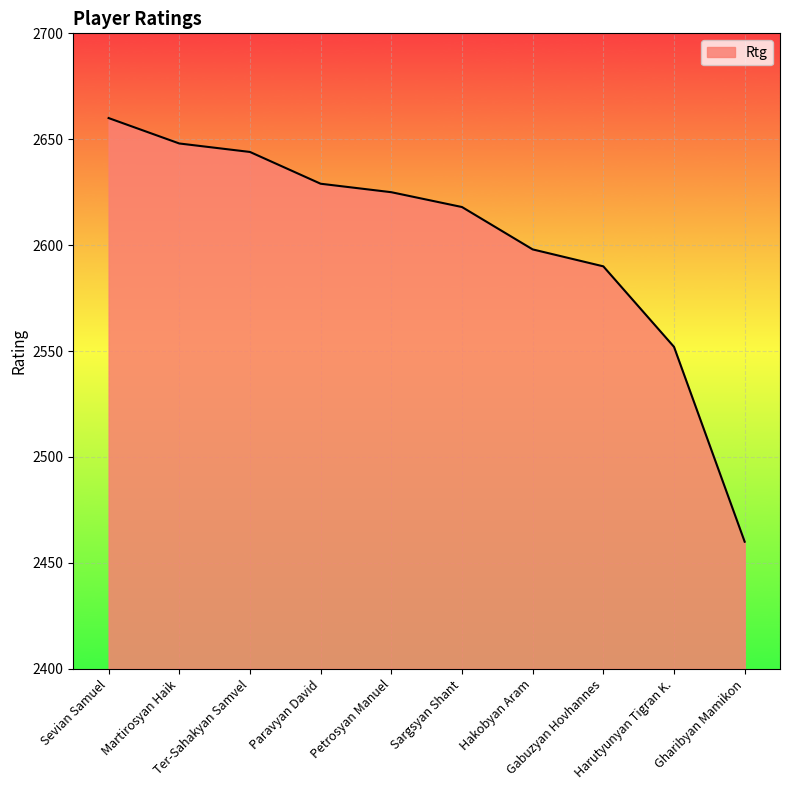

What is the ratio of the value at Martirosyan Haik to the value at Paravyan David?

1.0